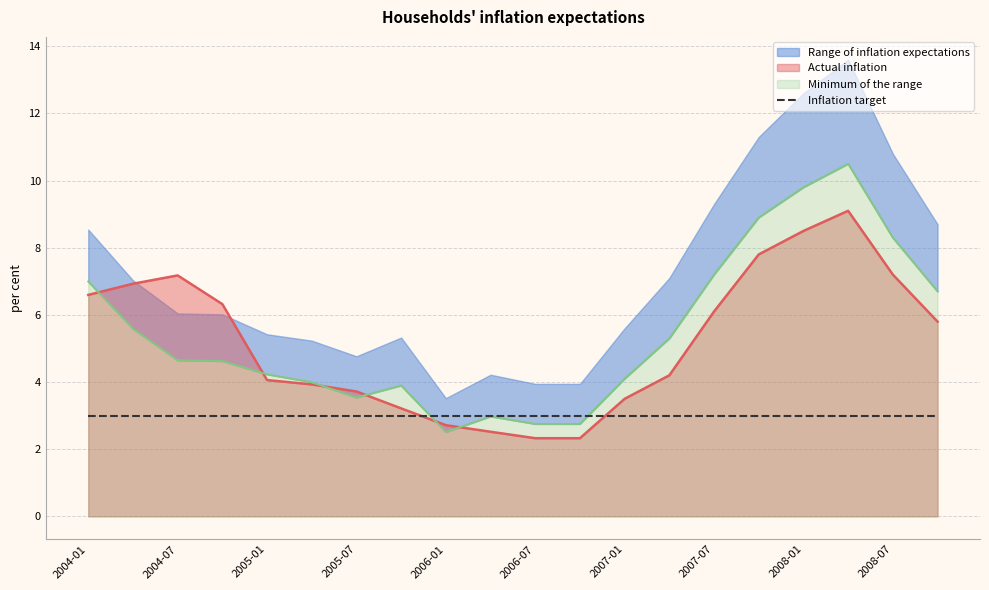

At which category does Minimum of the range reach its first local peak?

2005-10